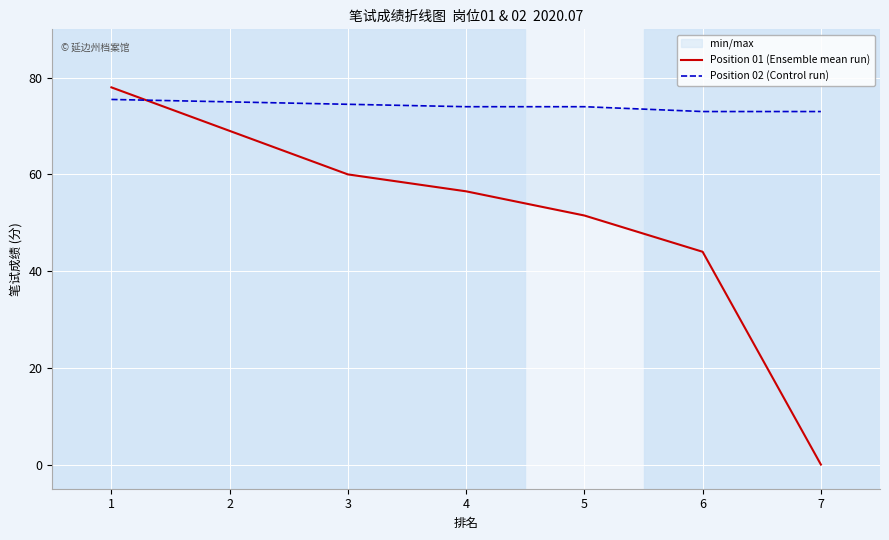

Rank the series at 5 from lowest to highest value.

Position 01 (Ensemble mean run), Position 02 (Control run)